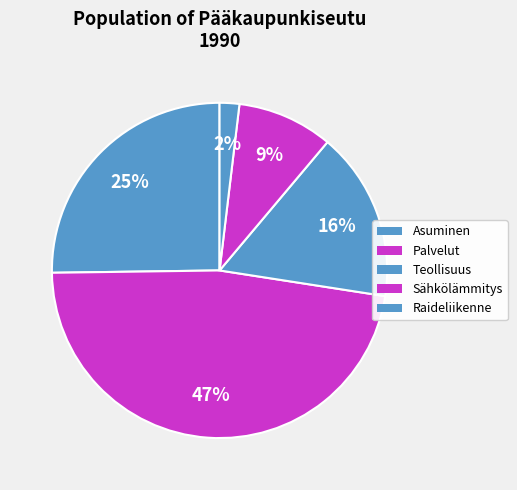

Is there a majority slice in this chart?

No